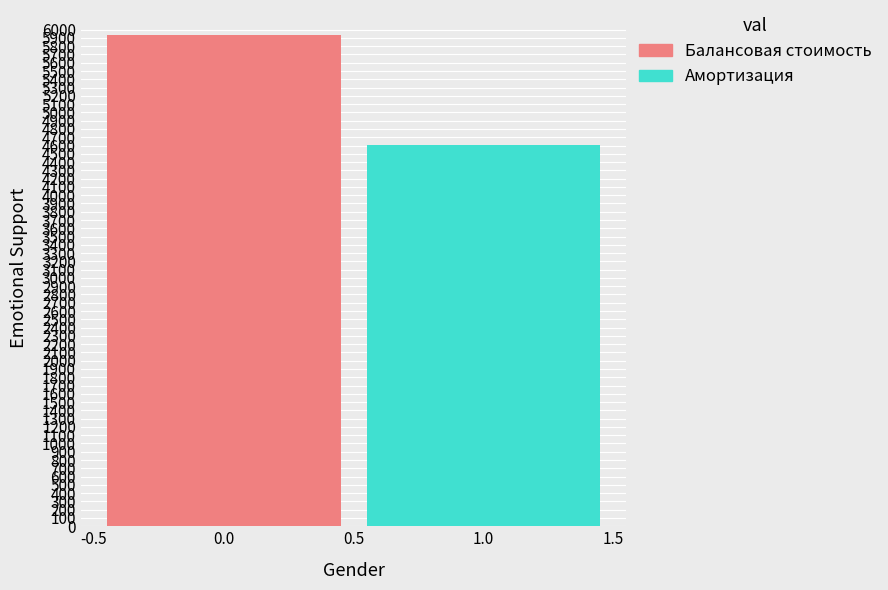

What is the lowest value of the Балансовая стоимость series?

5940.2